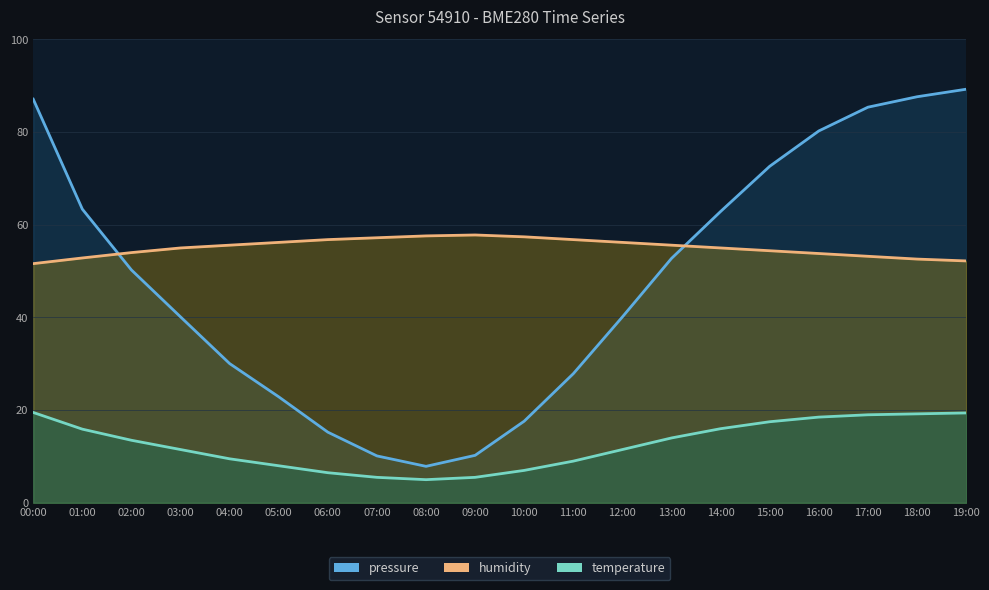

Between 07:00 and 09:00, which is larger?

09:00